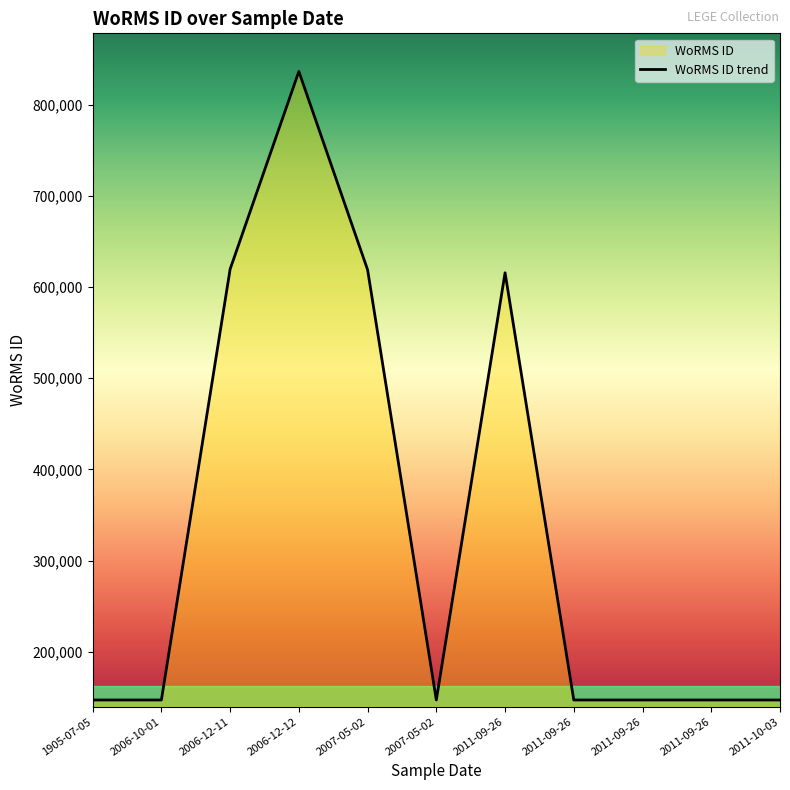

What is the sum of all values?

3719661